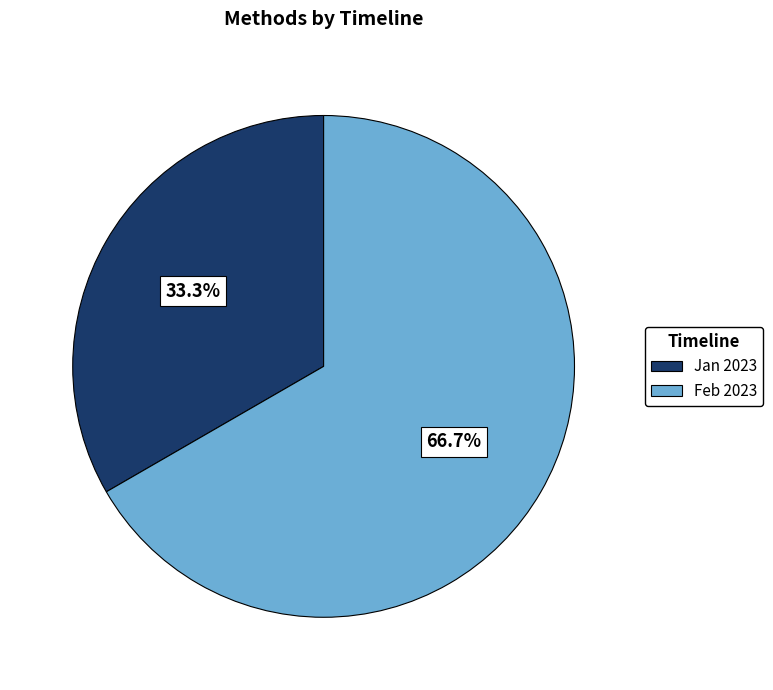

What is the smallest slice in the pie chart?

Jan 2023